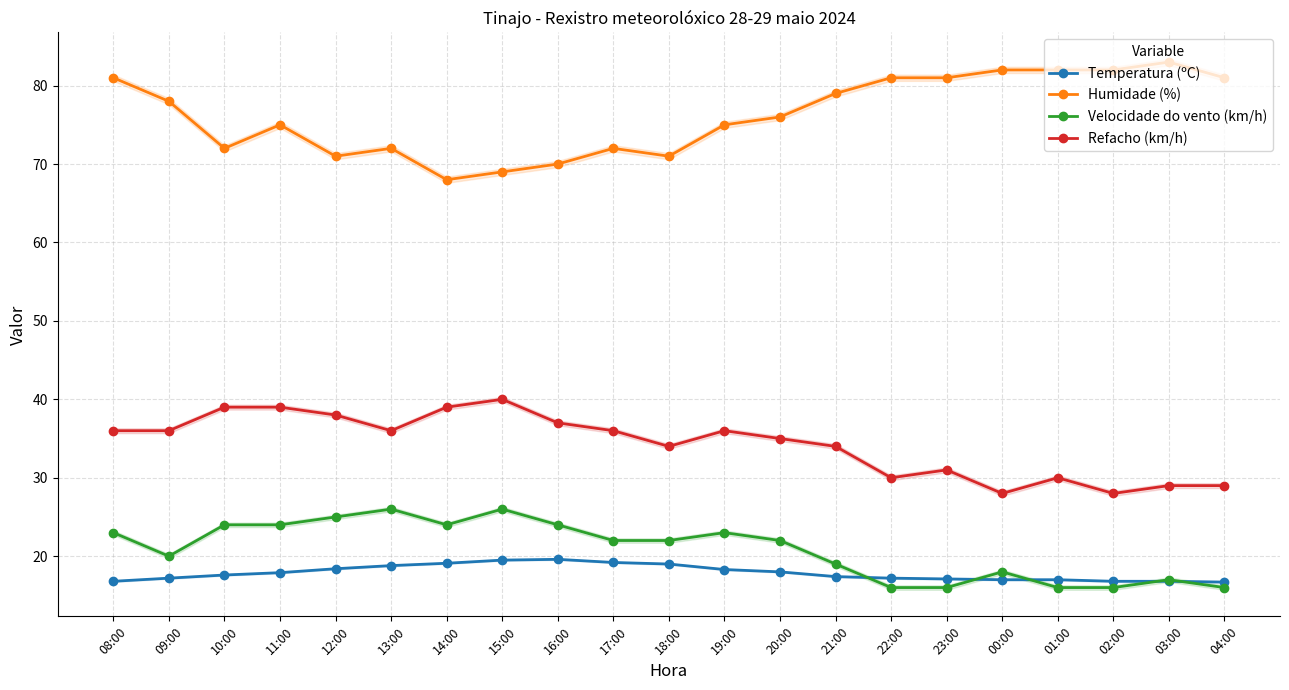

Which has a higher value, 04:00 or 02:00?

02:00